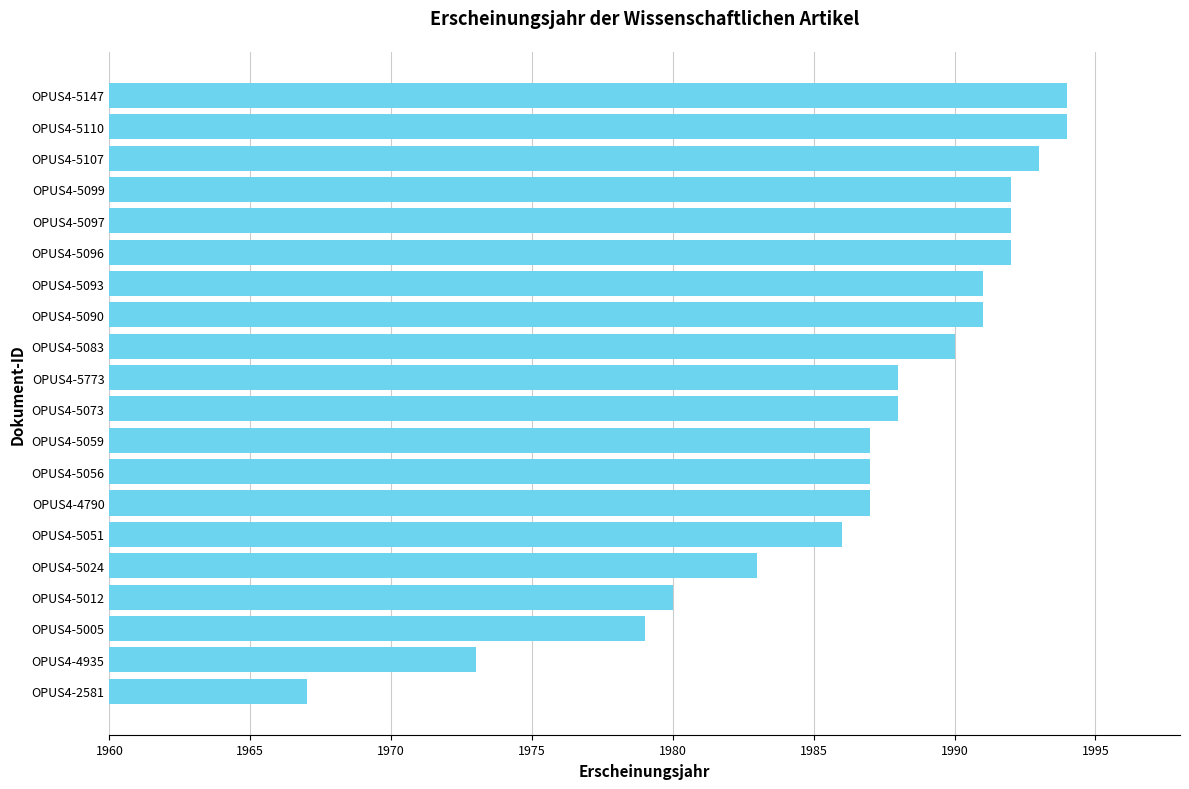

Is it true that the value at OPUS4-5773 is 1988?

True